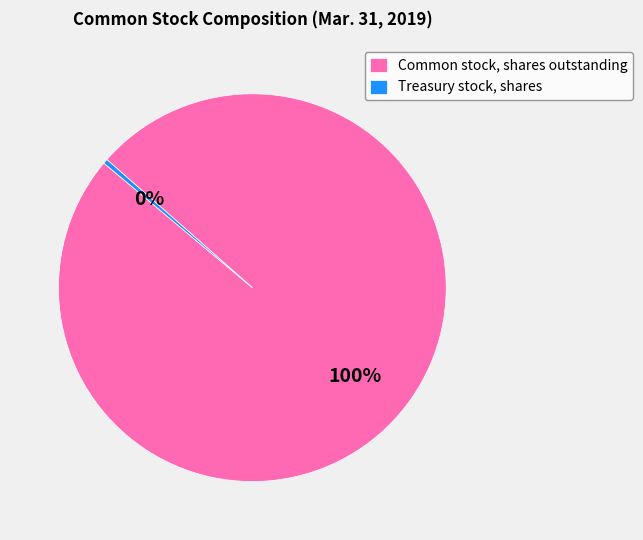

True or false: Common stock, shares outstanding accounts for 86% of the total.

False